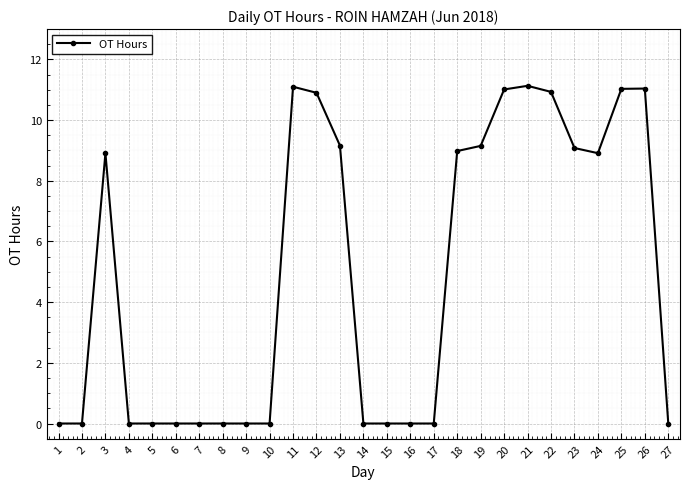

Between 18 and 8, which is larger?

18